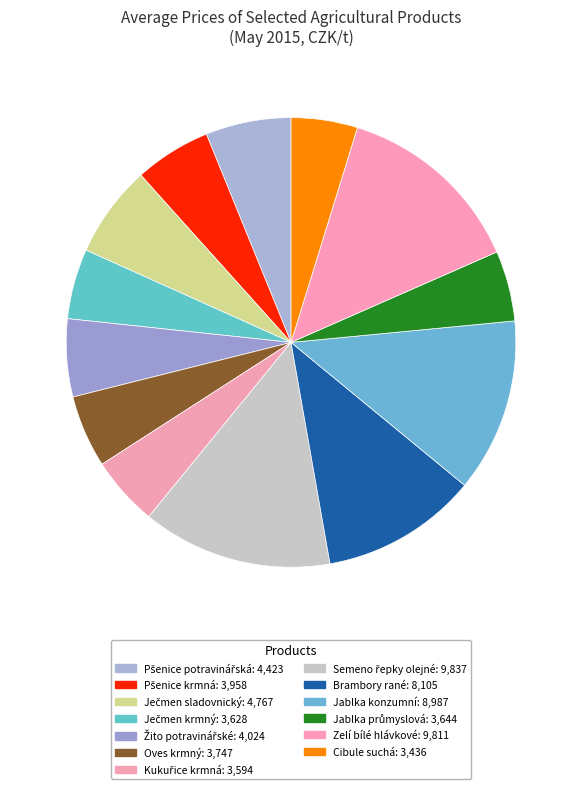

True or false: Zelí bílé hlávkové accounts for 1% of the total.

False